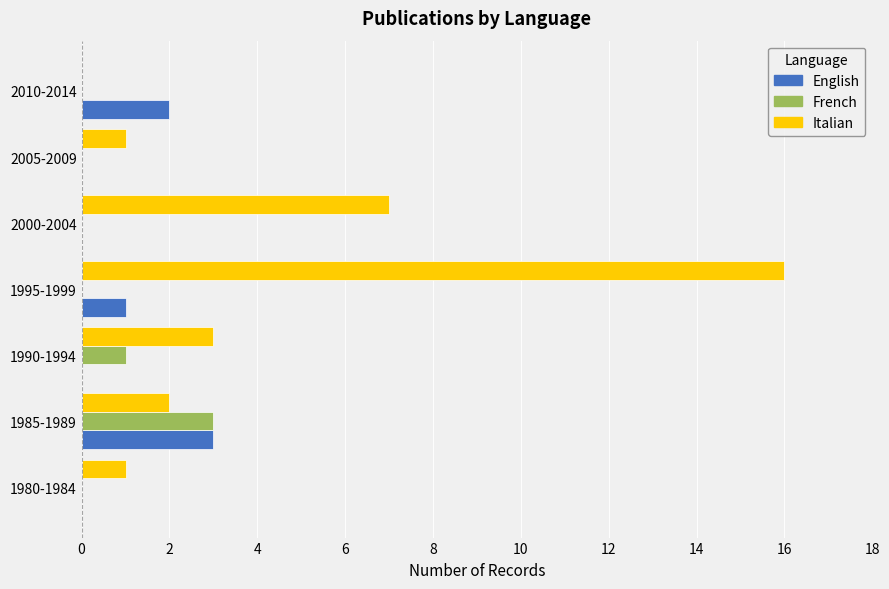

Which series has the widest spread of values?

Italian